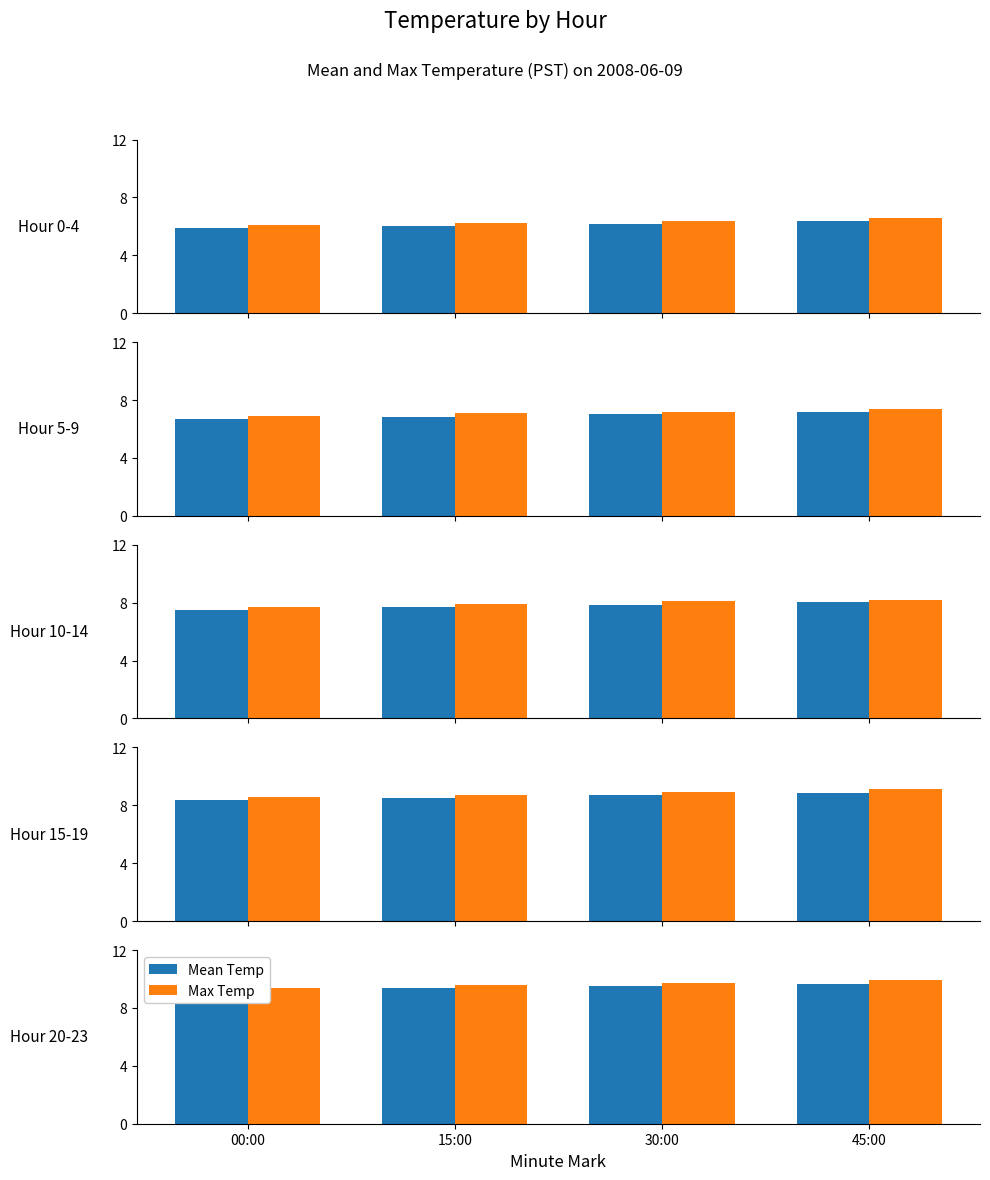

What is the total value across all series at 30:00?

19.2